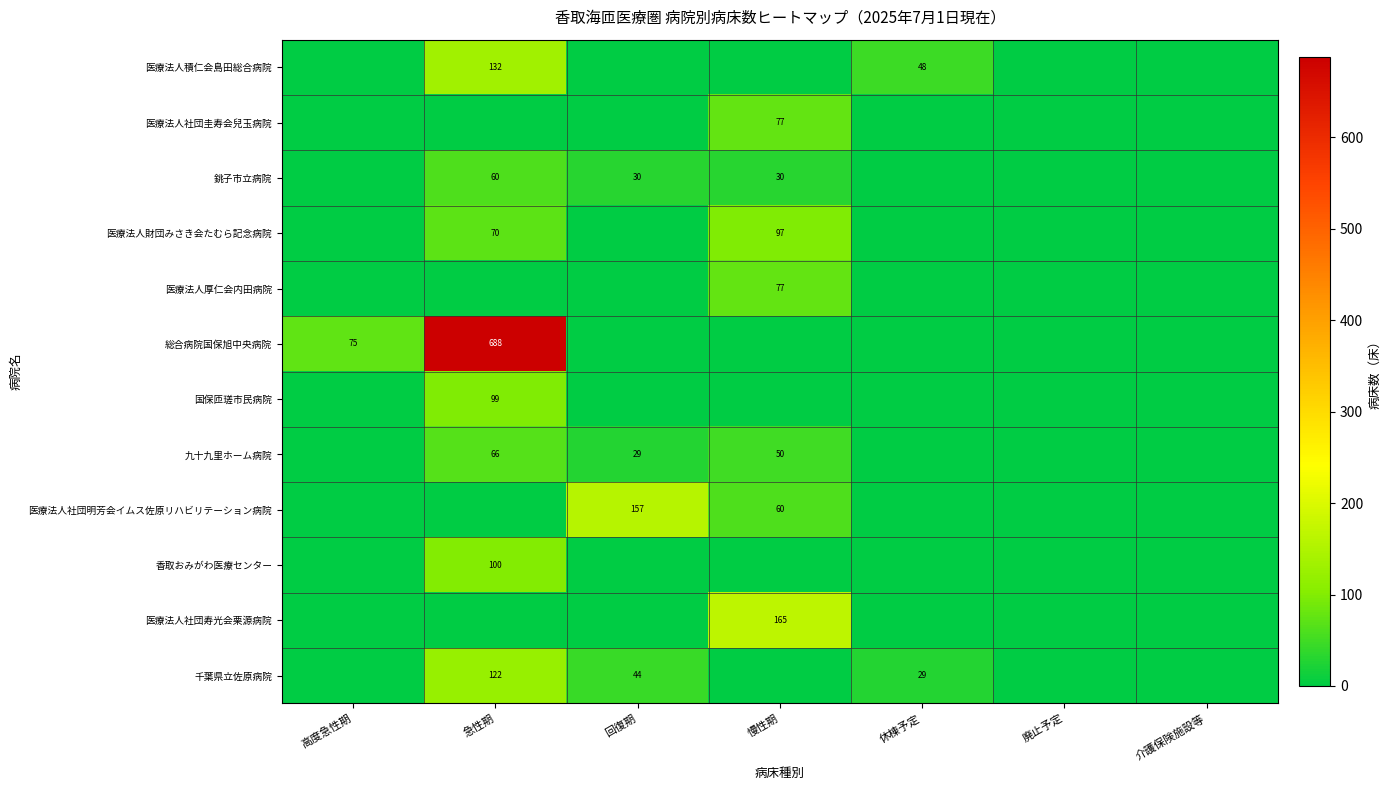

At how many categories does at least one series exceed 131?

3